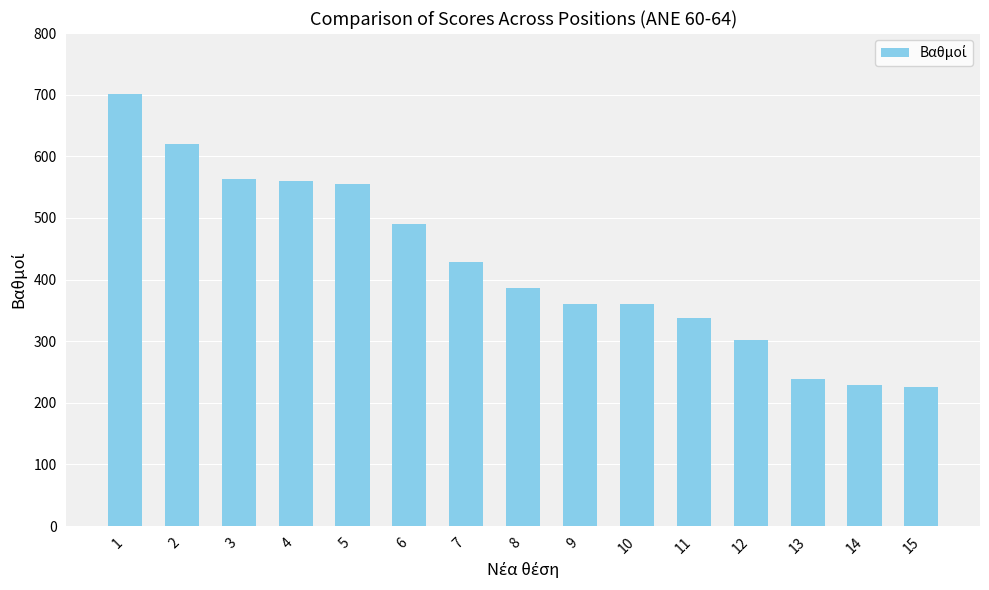

Which category has the highest value across all series?

1